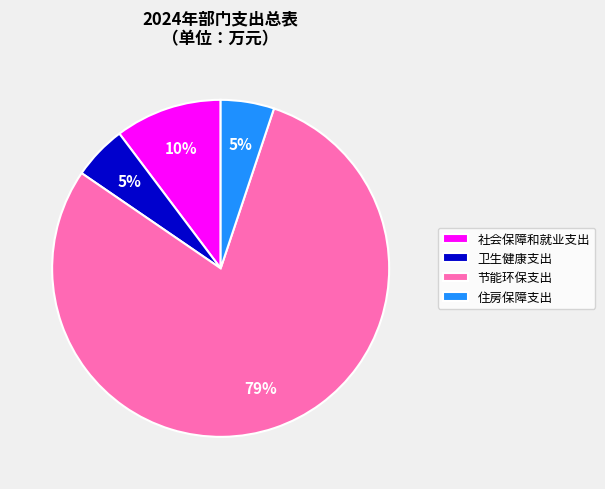

Count the number of slices in the pie.

4